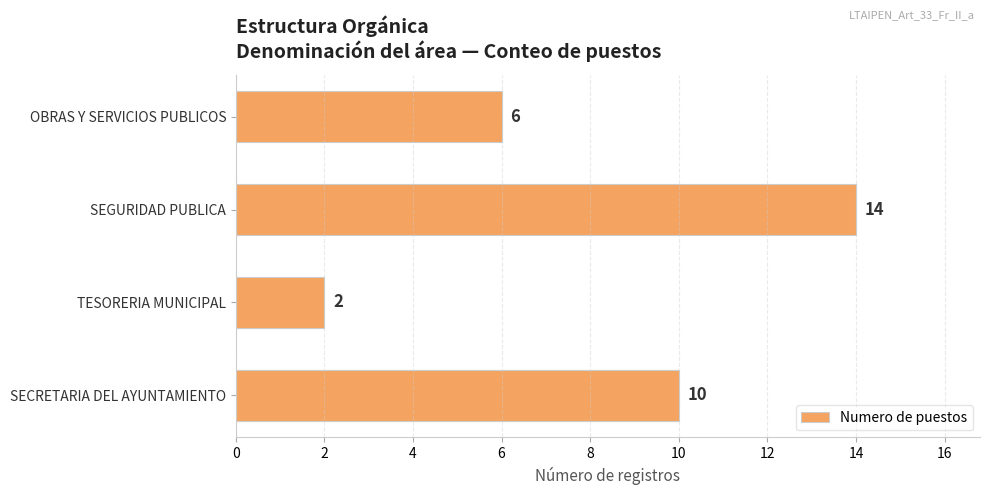

Rank the categories by value from highest to lowest.

SEGURIDAD PUBLICA, SECRETARIA DEL AYUNTAMIENTO, OBRAS Y SERVICIOS PUBLICOS, TESORERIA MUNICIPAL